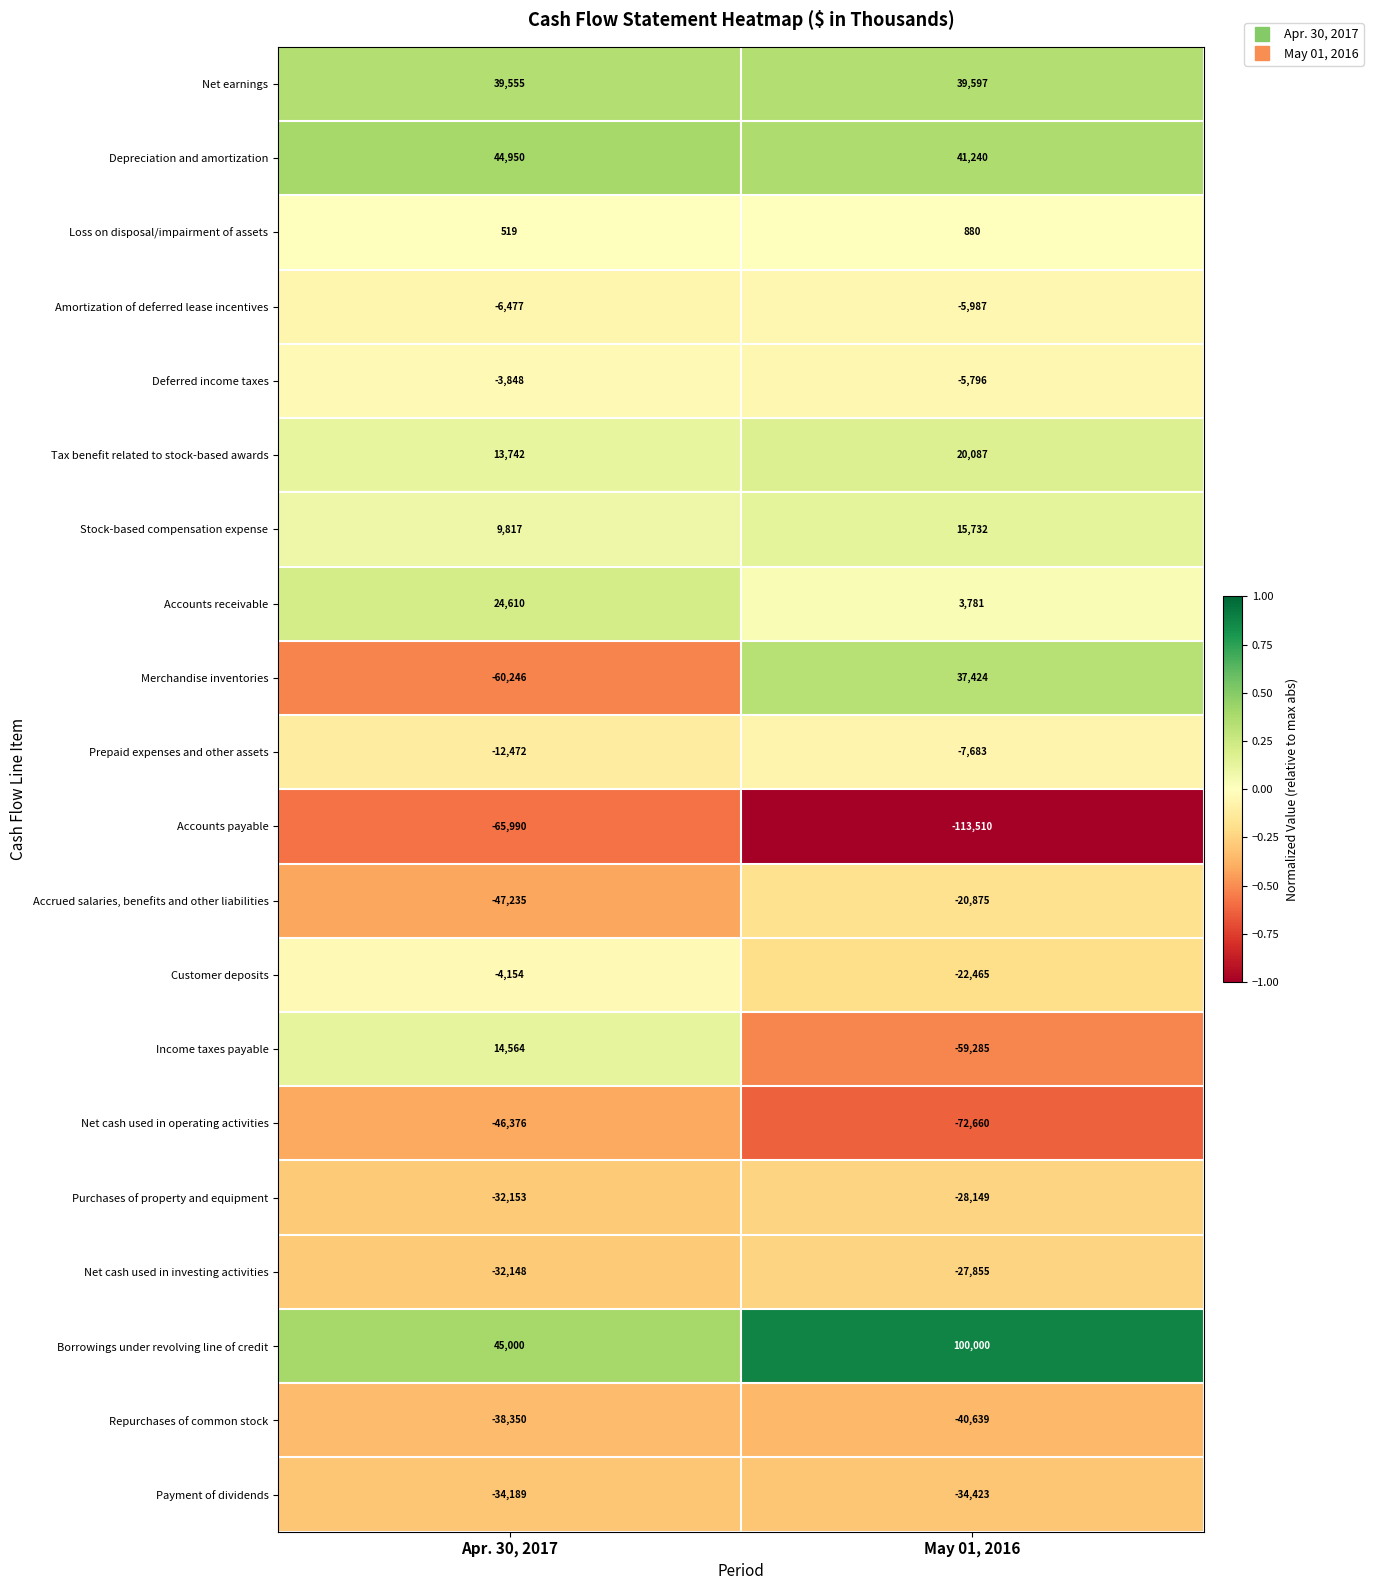

Which series has the widest spread of values?

Merchandise inventories